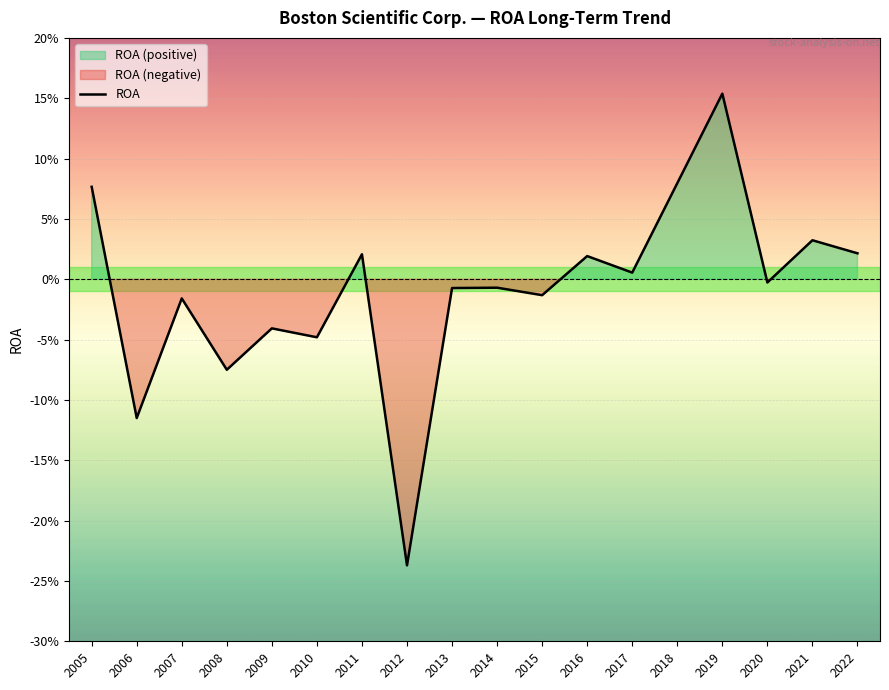

The value at 2011 is 0.0. True or false?

True